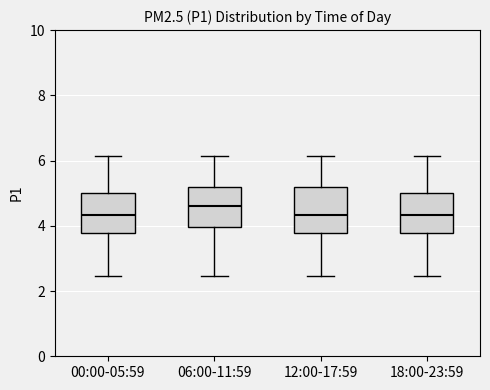

Where does the lower whisker of the box for 12:00-17:59 end on the y-axis? The values are not printed on the chart, so give them approximately, as read against the axis.

2.4